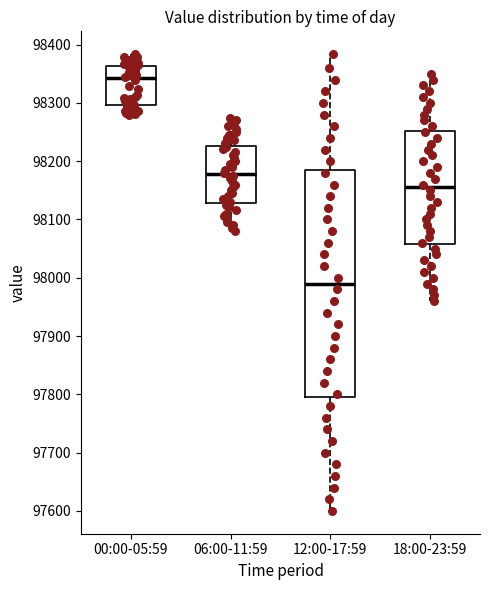

Reading left to right, transcribe this box plot: for each box, give where its median line is, the range the box spans, and where its two whiskers end, as read against the y-axis. The values are not printed on the chart, so give them approximately, as read against the axis.

00:00-05:59: median 98340, box 98300 to 98360, whiskers 98280 to 98380
06:00-11:59: median 98180, box 98130 to 98230, whiskers 98080 to 98280
12:00-17:59: median 97990, box 97800 to 98190, whiskers 97600 to 98380
18:00-23:59: median 98160, box 98060 to 98250, whiskers 97960 to 98350